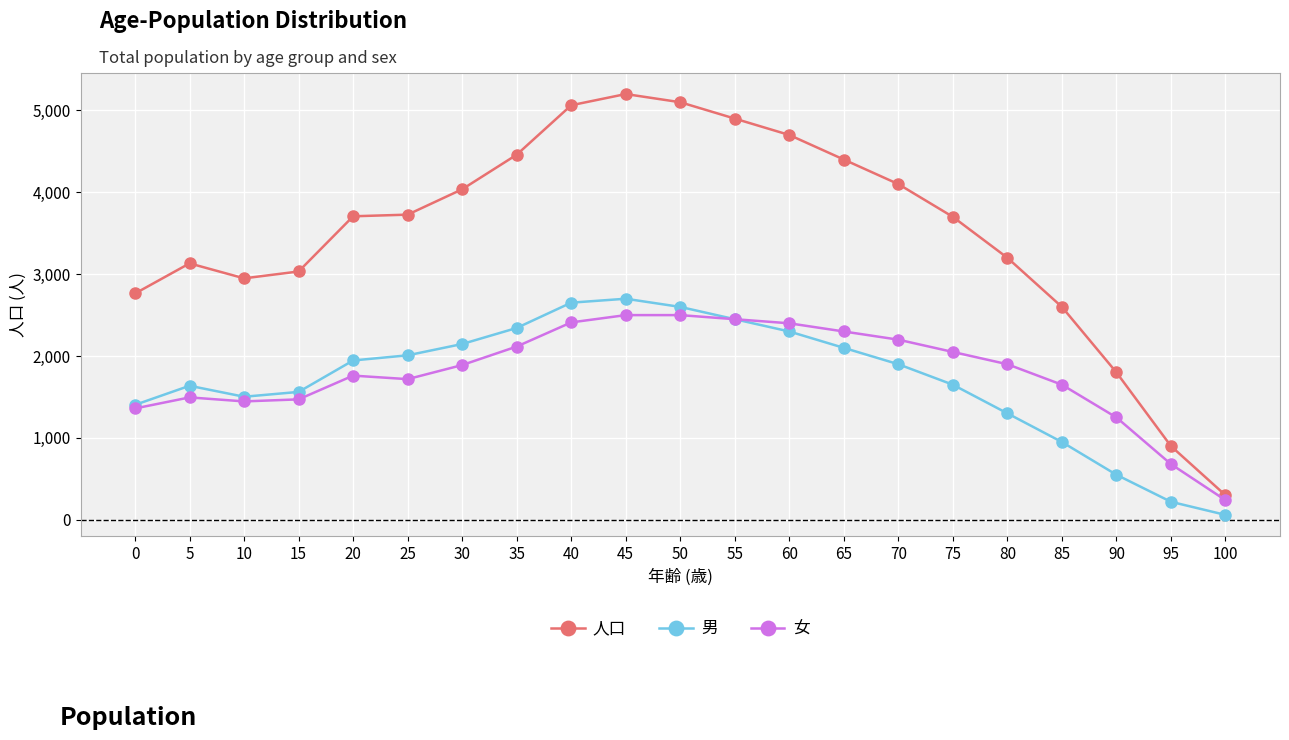

True or false: 人口 and 女 cross at least once.

False